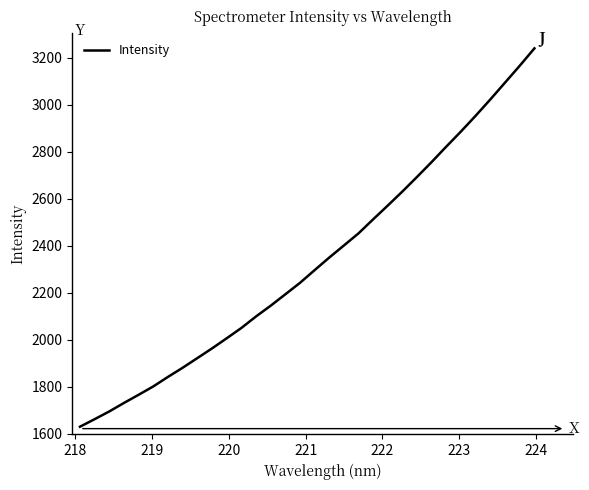

What is the greatest value displayed?

3240.4